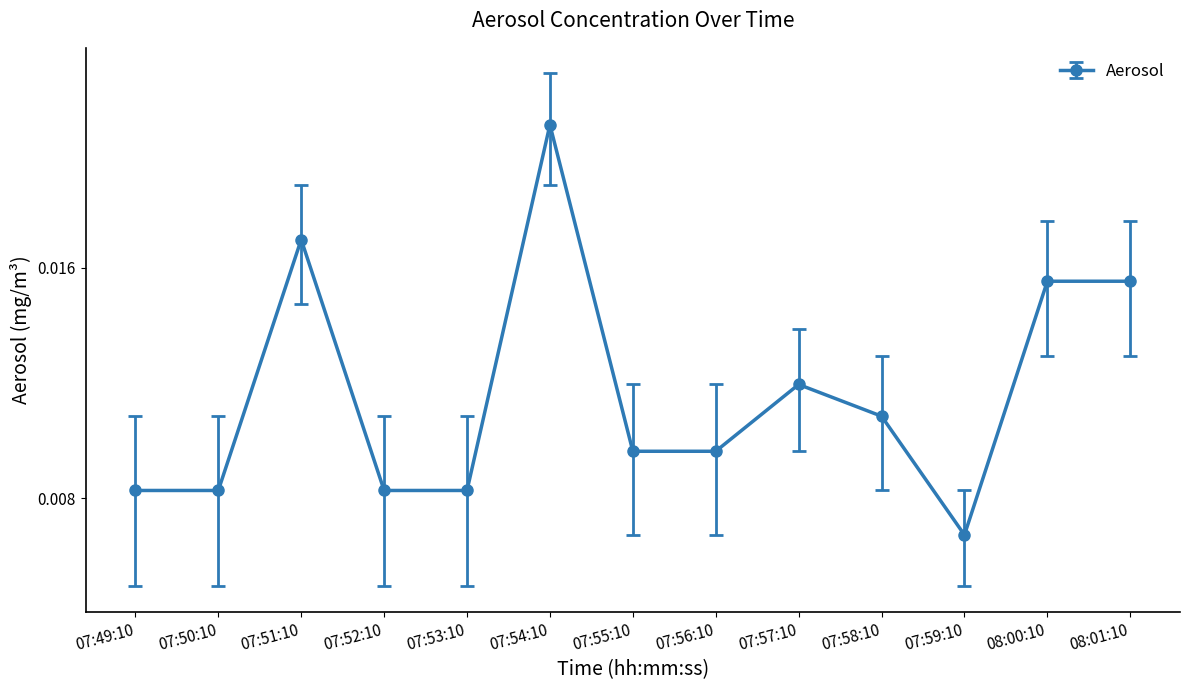

Is it true that the value at 07:57:10 is 0.0?

True